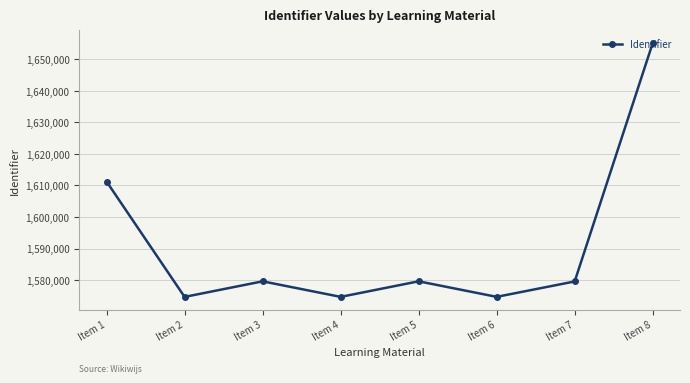

What is the value of the 6th point from the left?

1574674